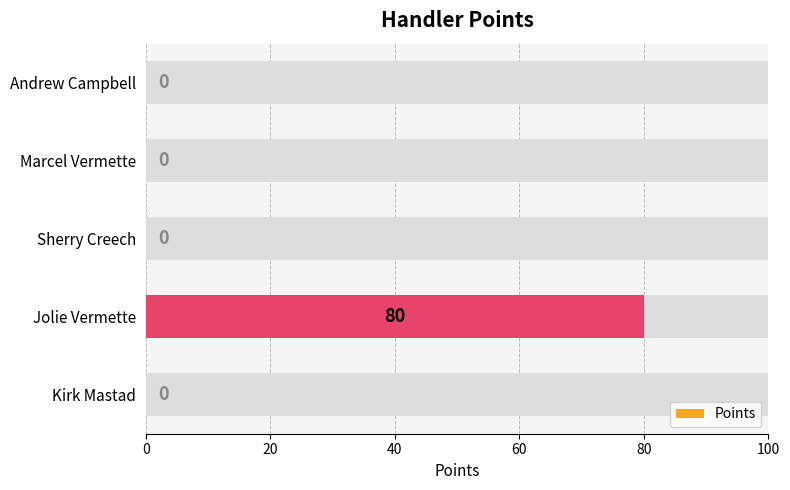

What is the maximum value shown in the chart?

80